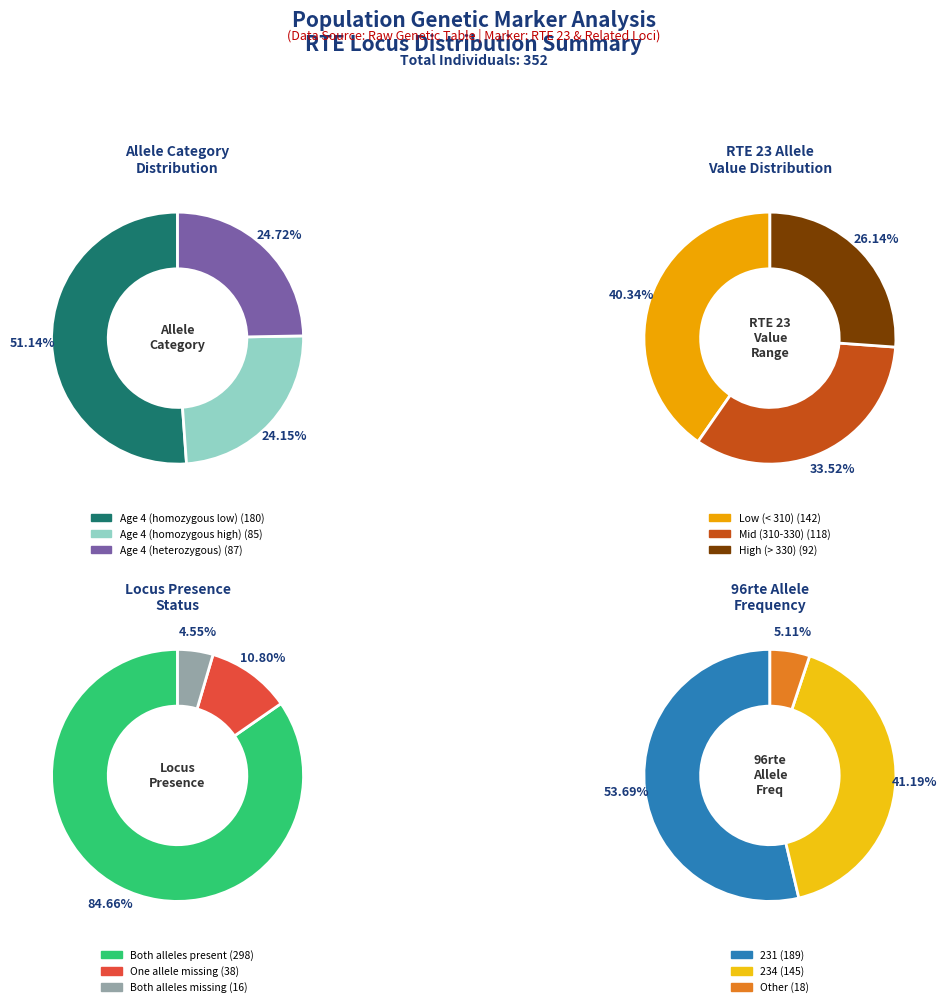

Is it true that 2 is 10% of the pie?

True